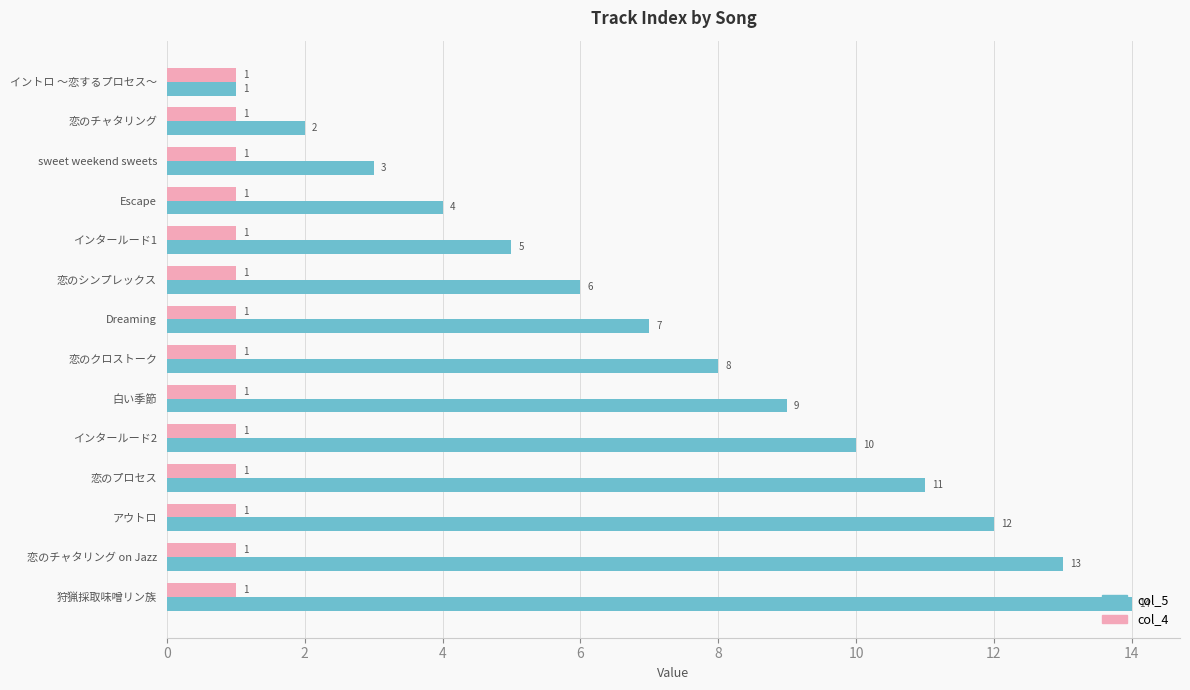

What is the approximate value of col_5 at 白い季節?

9